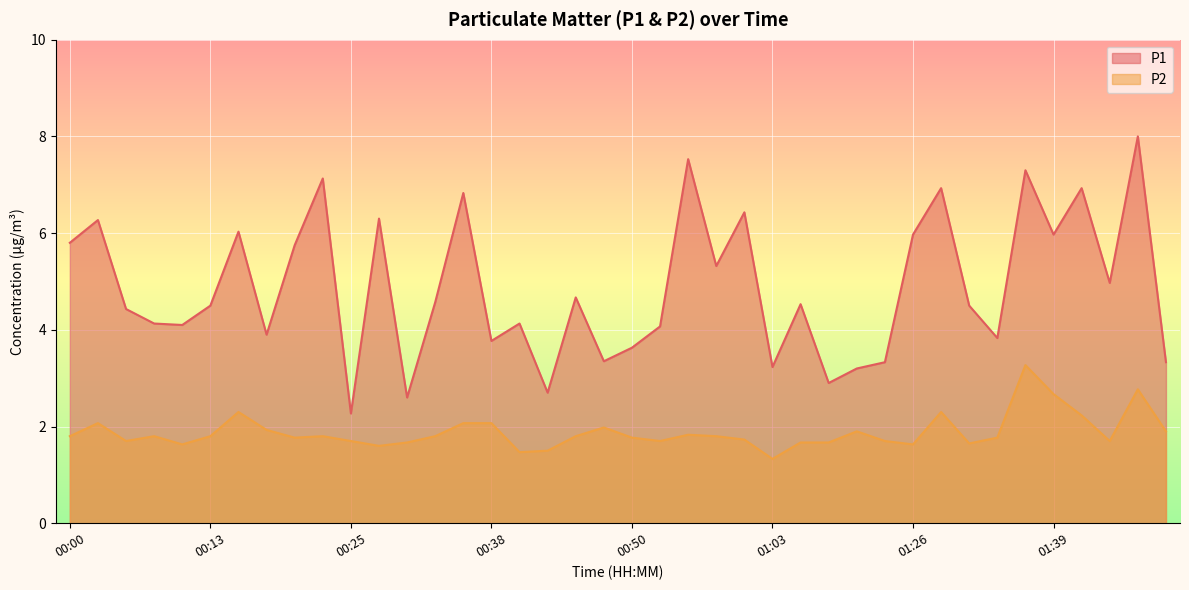

What is the difference between the maximum and minimum values in the P1 series?

5.7